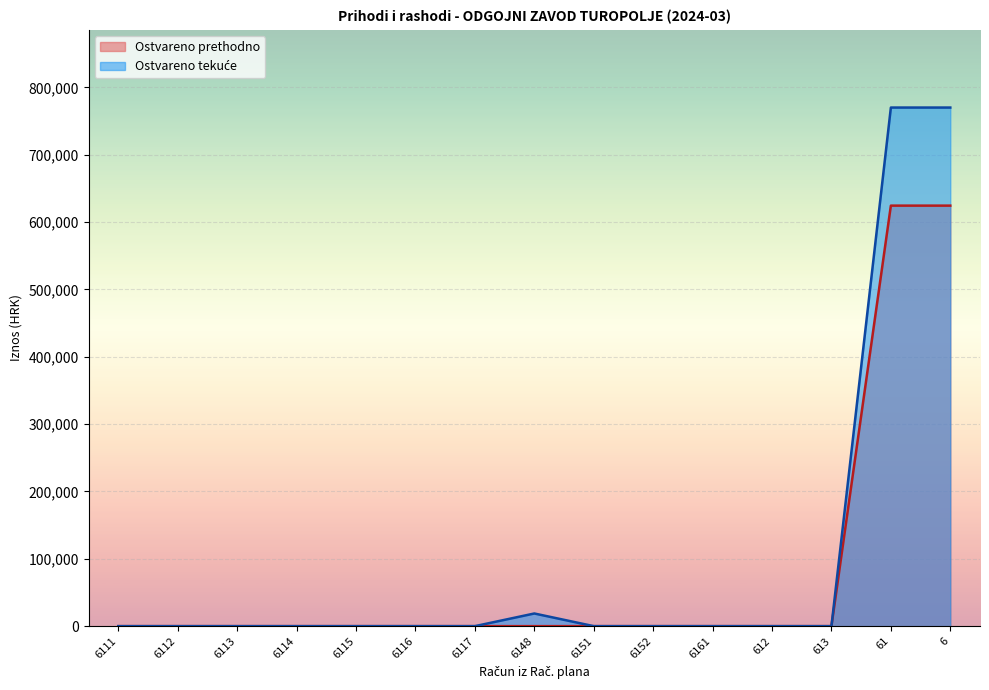

Is it true that Ostvareno prethodno equals 0.0 at 6151?

True